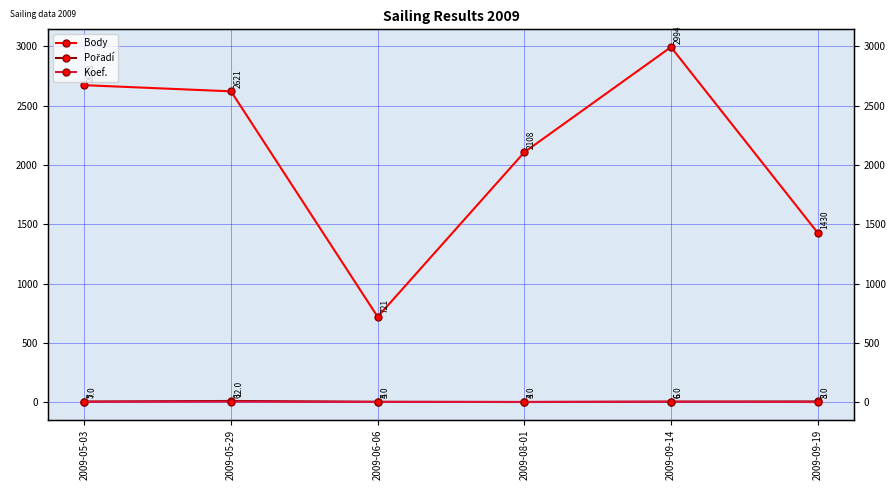

Is it true that Pořadí equals 8 at 2009-06-06?

False